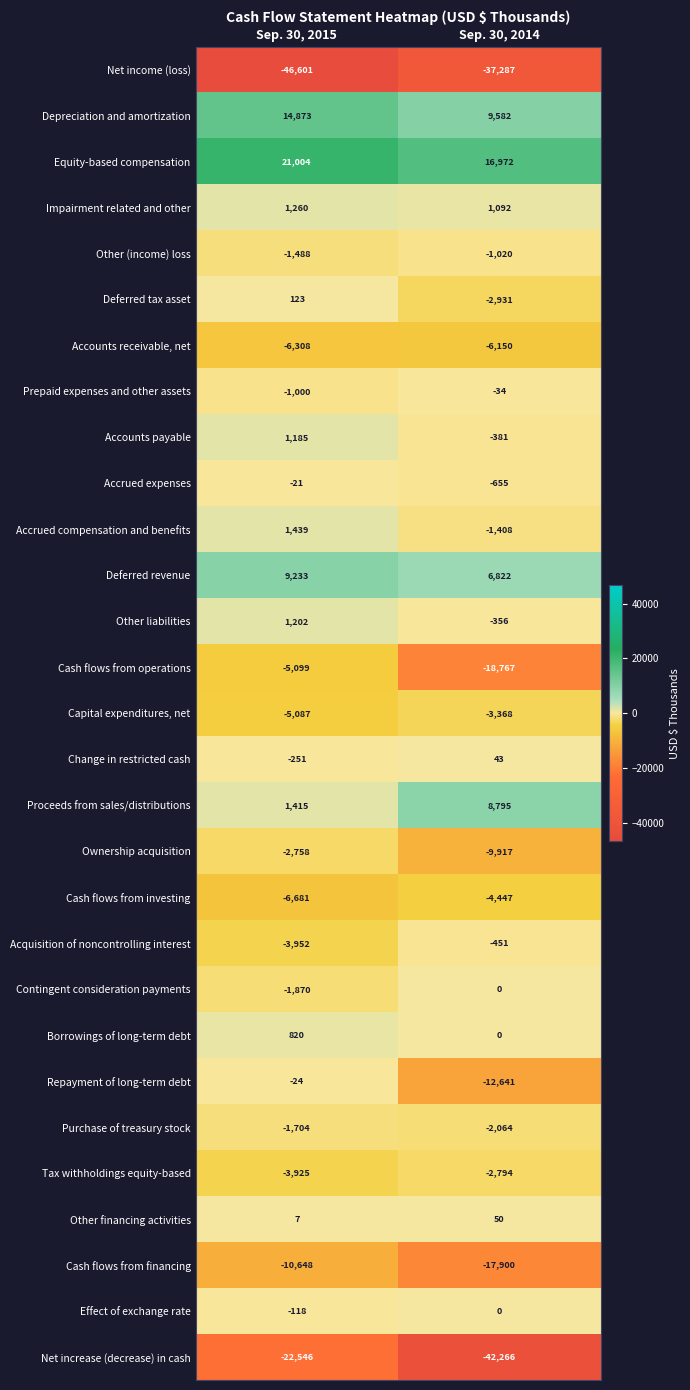

Between Sep. 30, 2015 and Sep. 30, 2014, which series saw the biggest shift?

Net increase (decrease) in cash